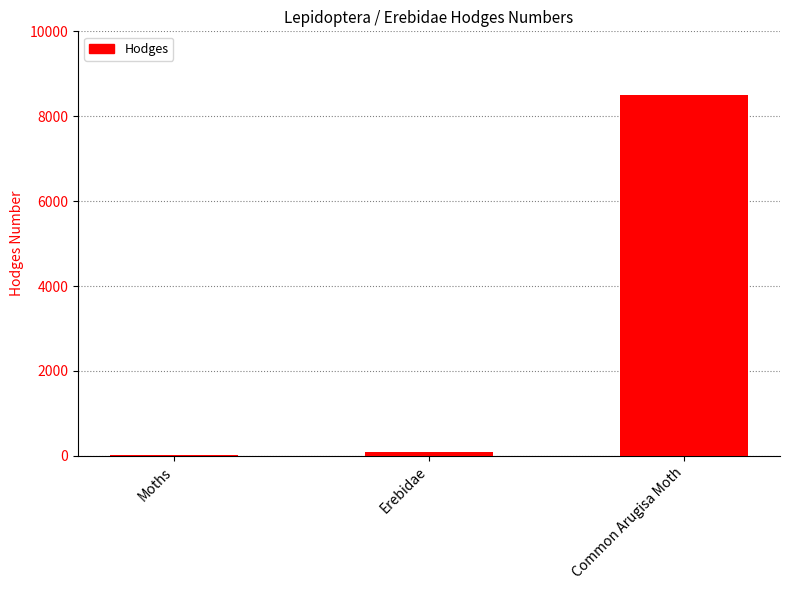

At which label is the value closest to 4269?

Erebidae